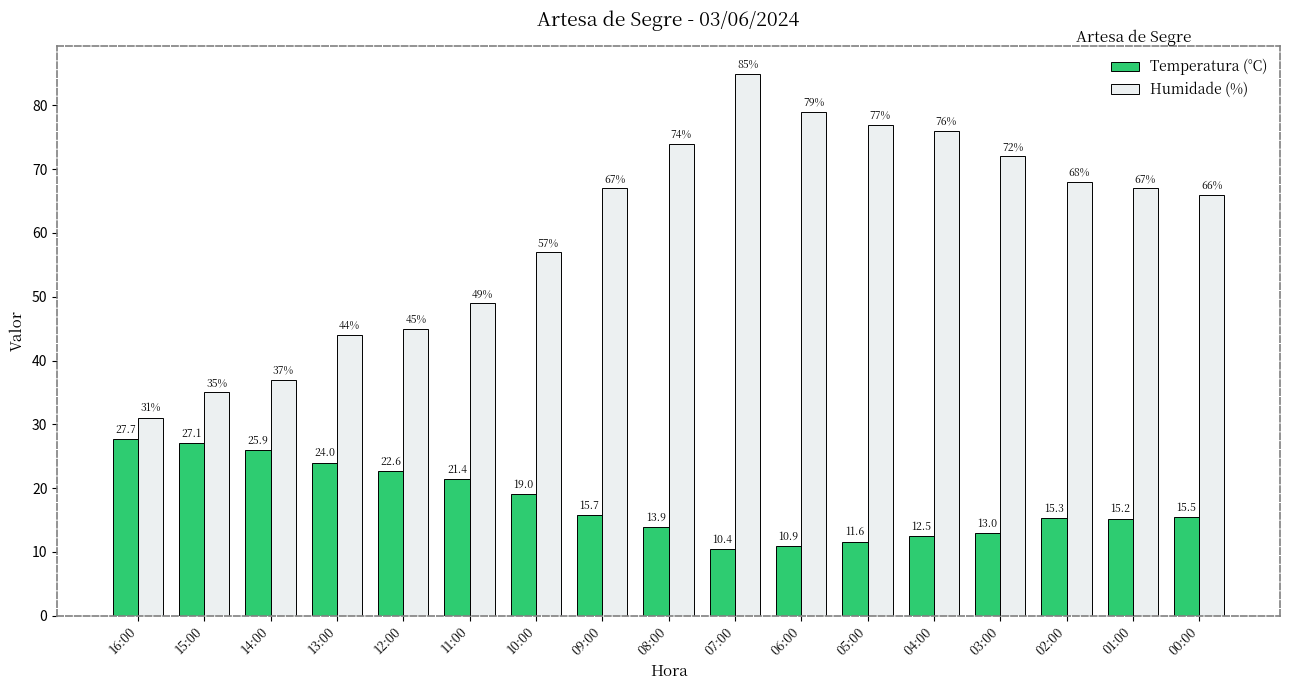

Count the number of categories in the chart.

17